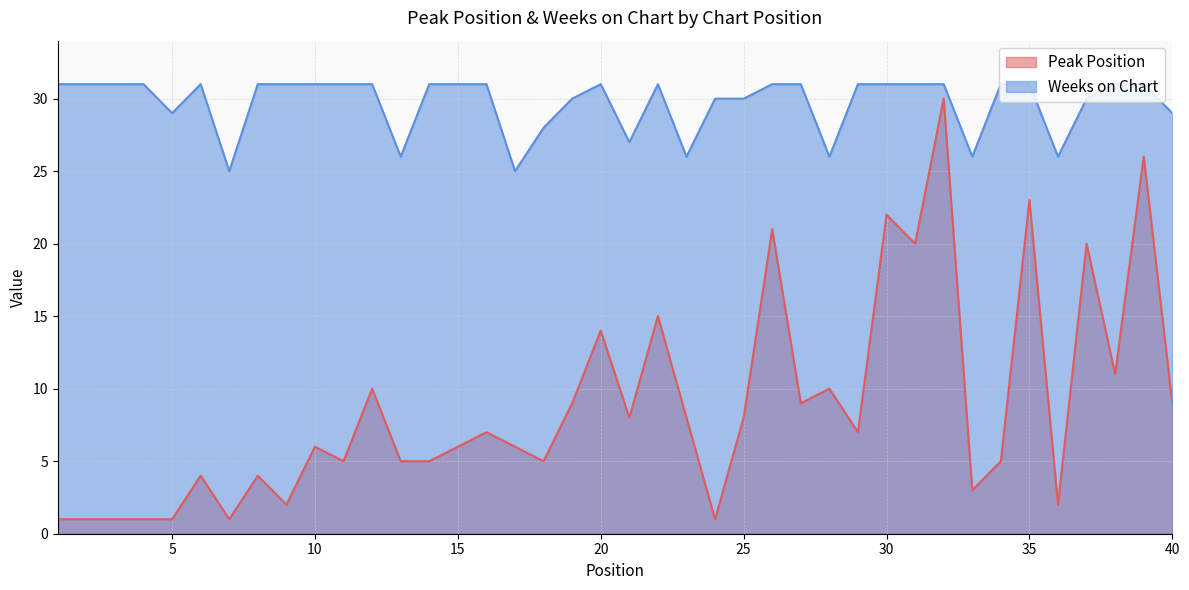

How many Weeks on Chart values are between 29 and 31?

31